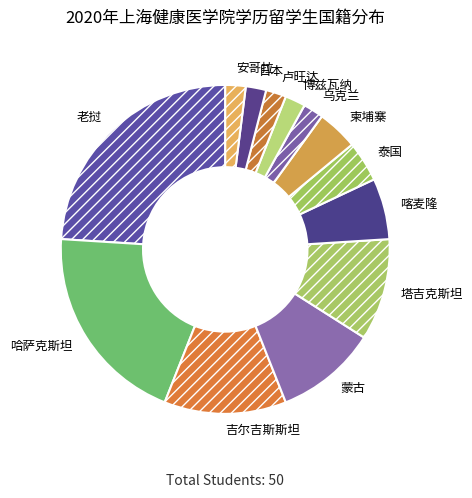

Count the number of slices in the pie.

13